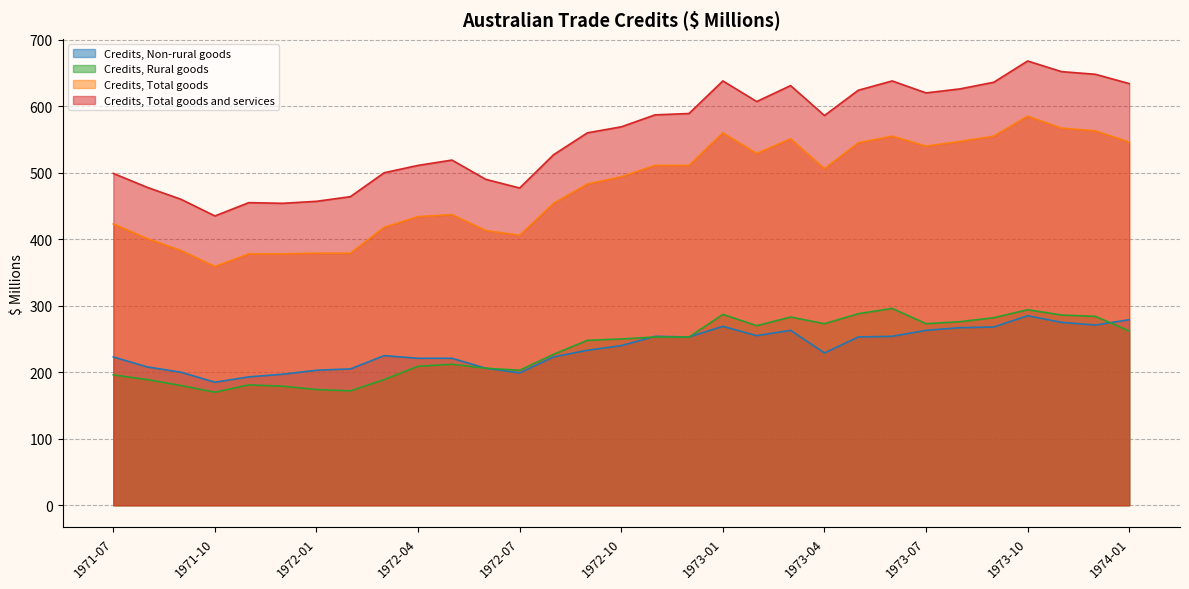

Reading left to right, extract all data points from this chart.

Credits, Total goods and services: 1971-07=499	1971-08=478	1971-09=460	1971-10=435	1971-11=455	1971-12=454	1972-01=457	1972-02=464	1972-03=500	1972-04=511	1972-05=519	1972-06=490	1972-07=477	1972-08=527	1972-09=560	1972-10=569	1972-11=587	1972-12=589	1973-01=638	1973-02=607	1973-03=631	1973-04=586	1973-05=624	1973-06=638	1973-07=620	1973-08=626	1973-09=636	1973-10=668	1973-11=652	1973-12=648	1974-01=634
Credits, Total goods: 1971-07=423	1971-08=401	1971-09=383	1971-10=359	1971-11=378	1971-12=378	1972-01=379	1972-02=379	1972-03=418	1972-04=434	1972-05=437	1972-06=413	1972-07=406	1972-08=454	1972-09=483	1972-10=494	1972-11=511	1972-12=511	1973-01=560	1973-02=529	1973-03=551	1973-04=506	1973-05=545	1973-06=555	1973-07=540	1973-08=547	1973-09=555	1973-10=585	1973-11=567	1973-12=563	1974-01=546
Credits, Rural goods: 1971-07=196	1971-08=189	1971-09=180	1971-10=170	1971-11=181	1971-12=179	1972-01=174	1972-02=172	1972-03=189	1972-04=209	1972-05=212	1972-06=206	1972-07=203	1972-08=227	1972-09=248	1972-10=250	1972-11=253	1972-12=253	1973-01=287	1973-02=270	1973-03=283	1973-04=273	1973-05=288	1973-06=296	1973-07=273	1973-08=276	1973-09=282	1973-10=294	1973-11=286	1973-12=284	1974-01=262
Credits, Non-rural goods: 1971-07=223	1971-08=208	1971-09=200	1971-10=185	1971-11=193	1971-12=197	1972-01=203	1972-02=205	1972-03=225	1972-04=221	1972-05=221	1972-06=206	1972-07=199	1972-08=223	1972-09=233	1972-10=240	1972-11=254	1972-12=253	1973-01=269	1973-02=255	1973-03=263	1973-04=229	1973-05=253	1973-06=254	1973-07=263	1973-08=267	1973-09=268	1973-10=285	1973-11=275	1973-12=271	1974-01=279